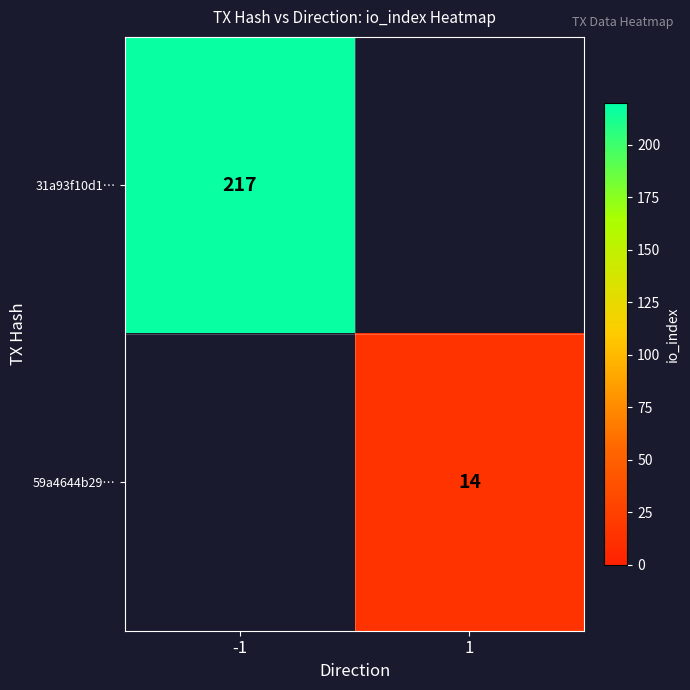

True or false: 59a4644b29… has a value of 14 at 1.

True